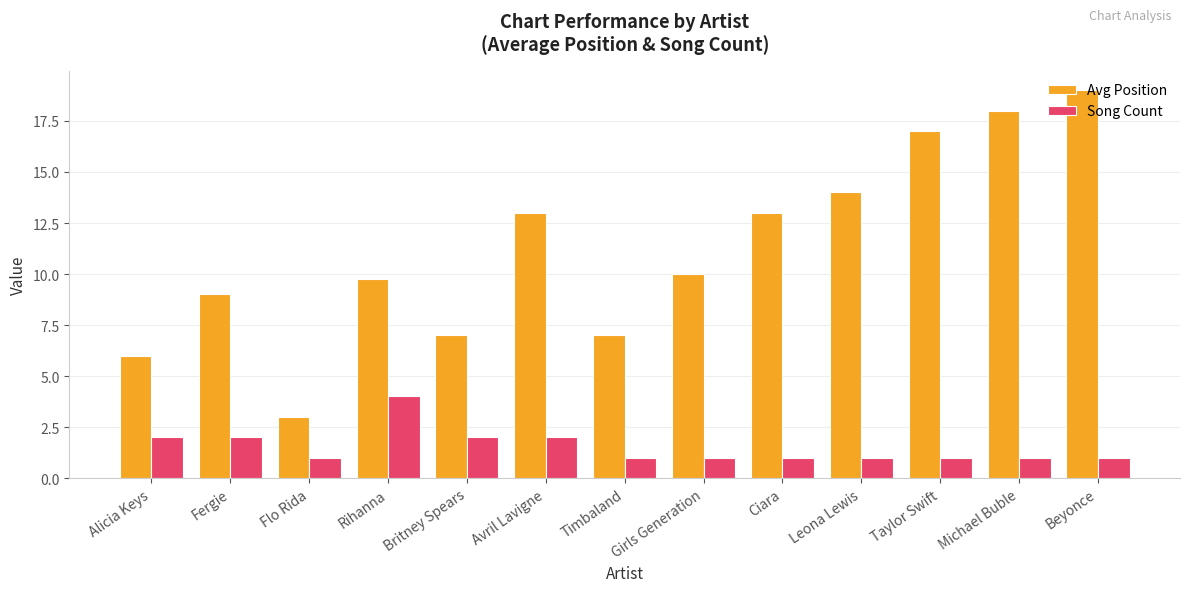

What is the value of the Avg Position bar at the 10th from the left?

14.0